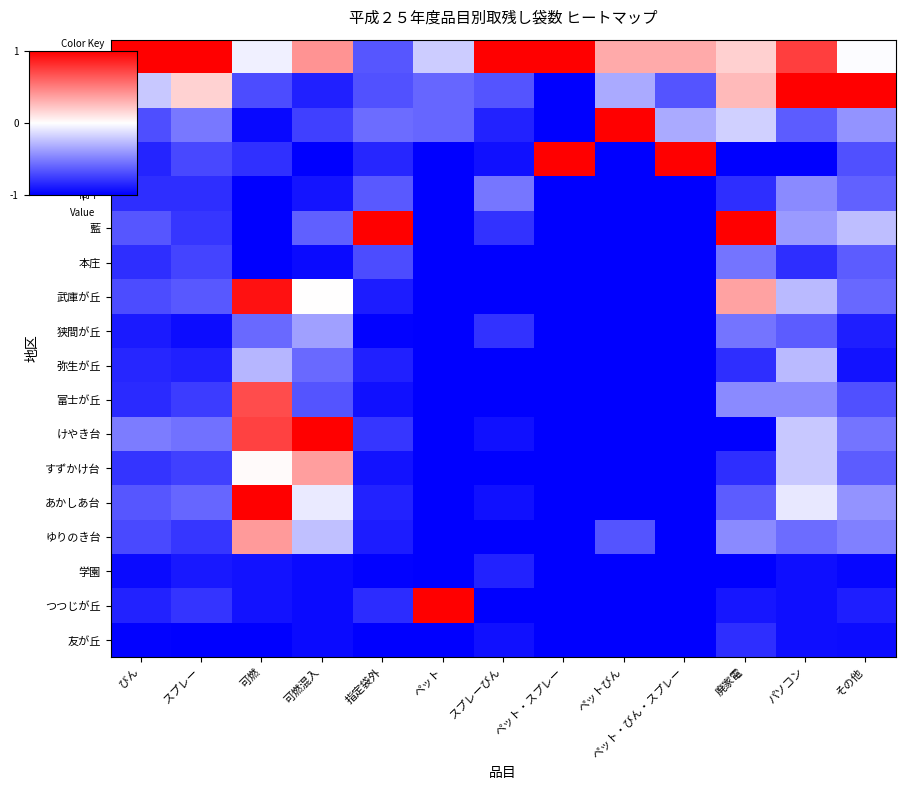

What is the maximum value shown in the chart?

1.0